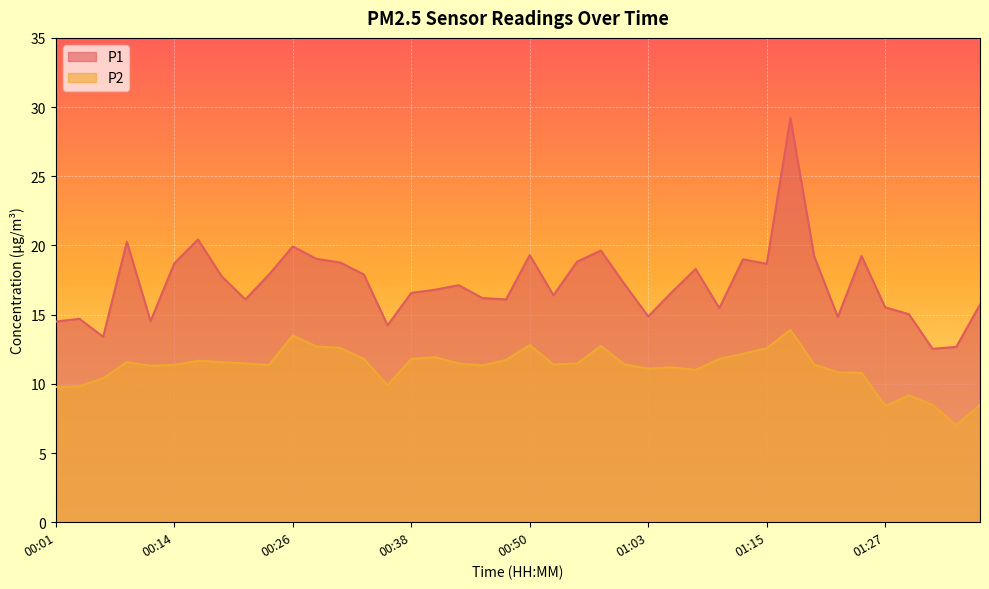

Reading left to right, list all the values displayed in this chart.

P1: 00:01=14.5	00:04=14.7	00:06=13.4	00:09=20.3	00:11=14.5	00:14=18.7	00:16=20.4	00:18=17.8	00:21=16.1	00:23=17.9	00:26=19.9	00:28=19.0	00:31=18.8	00:33=17.9	00:35=14.2	00:38=16.6	00:40=16.8	00:43=17.1	00:45=16.2	00:48=16.1	00:50=19.3	00:53=16.4	00:55=18.8	00:58=19.6	01:00=17.2	01:03=14.9	01:05=16.6	01:08=18.3	01:10=15.5	01:13=19.0	01:15=18.7	01:18=29.2	01:20=19.2	01:22=14.8	01:25=19.2	01:27=15.5	01:30=15.0	01:32=12.5	01:35=12.7	01:37=15.7
P2: 00:01=9.8	00:04=9.8	00:06=10.4	00:09=11.6	00:11=11.3	00:14=11.4	00:16=11.7	00:18=11.6	00:21=11.5	00:23=11.4	00:26=13.5	00:28=12.7	00:31=12.6	00:33=11.8	00:35=9.9	00:38=11.8	00:40=11.9	00:43=11.5	00:45=11.3	00:48=11.7	00:50=12.8	00:53=11.4	00:55=11.5	00:58=12.7	01:00=11.4	01:03=11.1	01:05=11.2	01:08=11.0	01:10=11.8	01:13=12.2	01:15=12.6	01:18=13.9	01:20=11.4	01:22=10.8	01:25=10.8	01:27=8.4	01:30=9.2	01:32=8.5	01:35=7.0	01:37=8.5